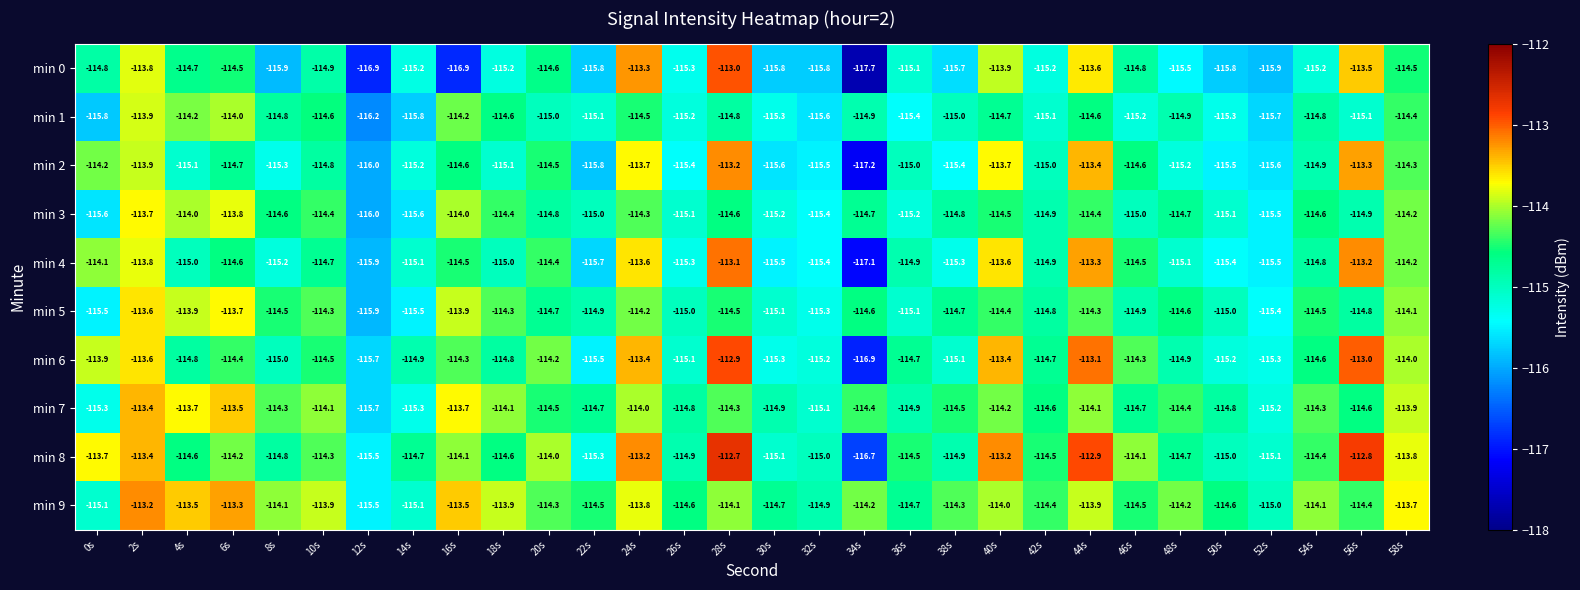

What value does the min 8 series have at 44s?

-112.9